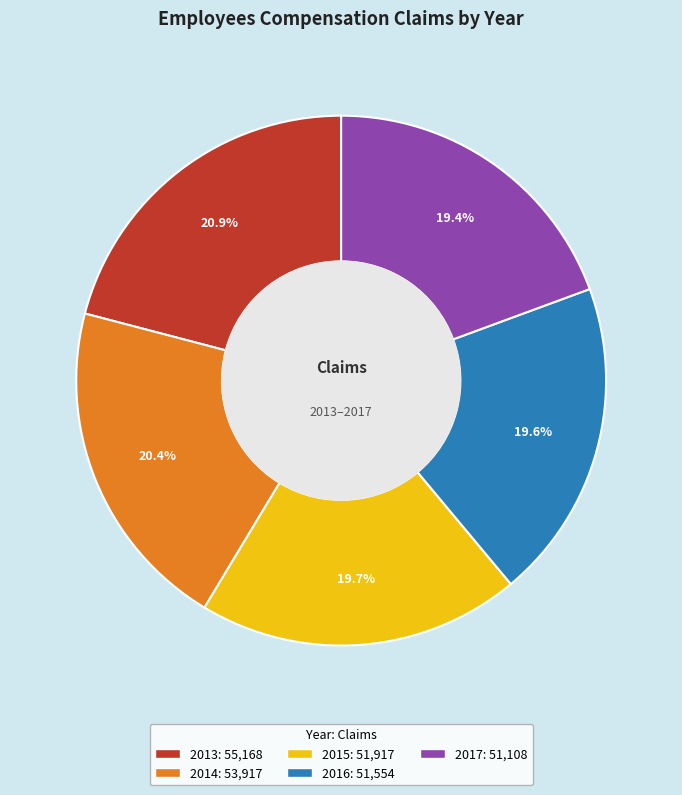

What percentage is NOT represented by 2015?

80.3%